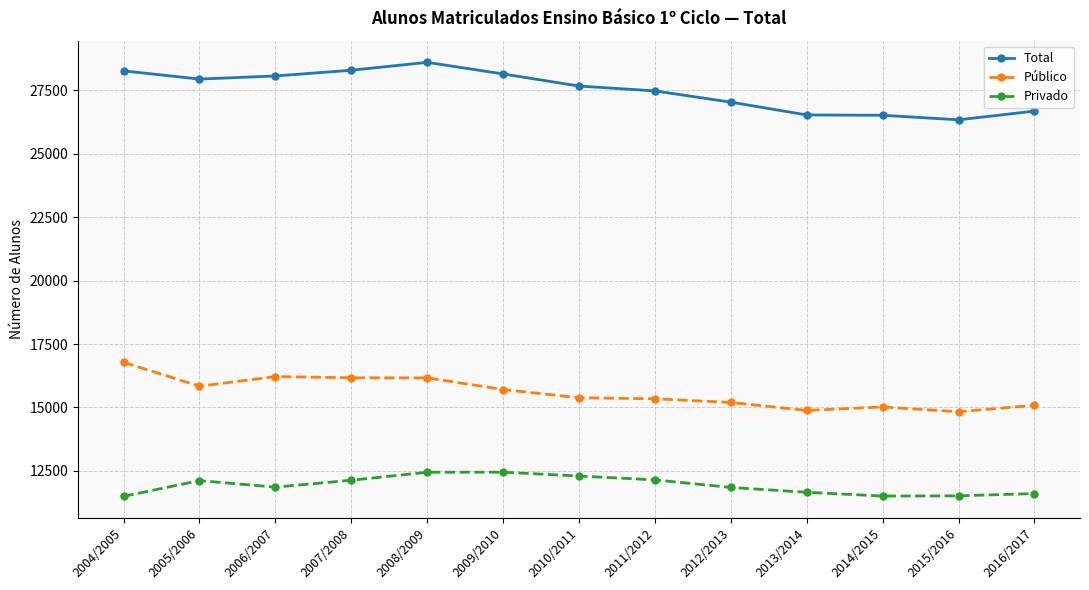

True or false: Privado and Público cross at least once.

False